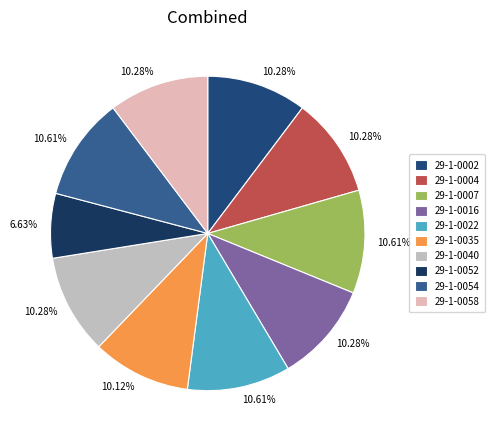

What is the largest slice in the pie chart?

29-1-0007/18